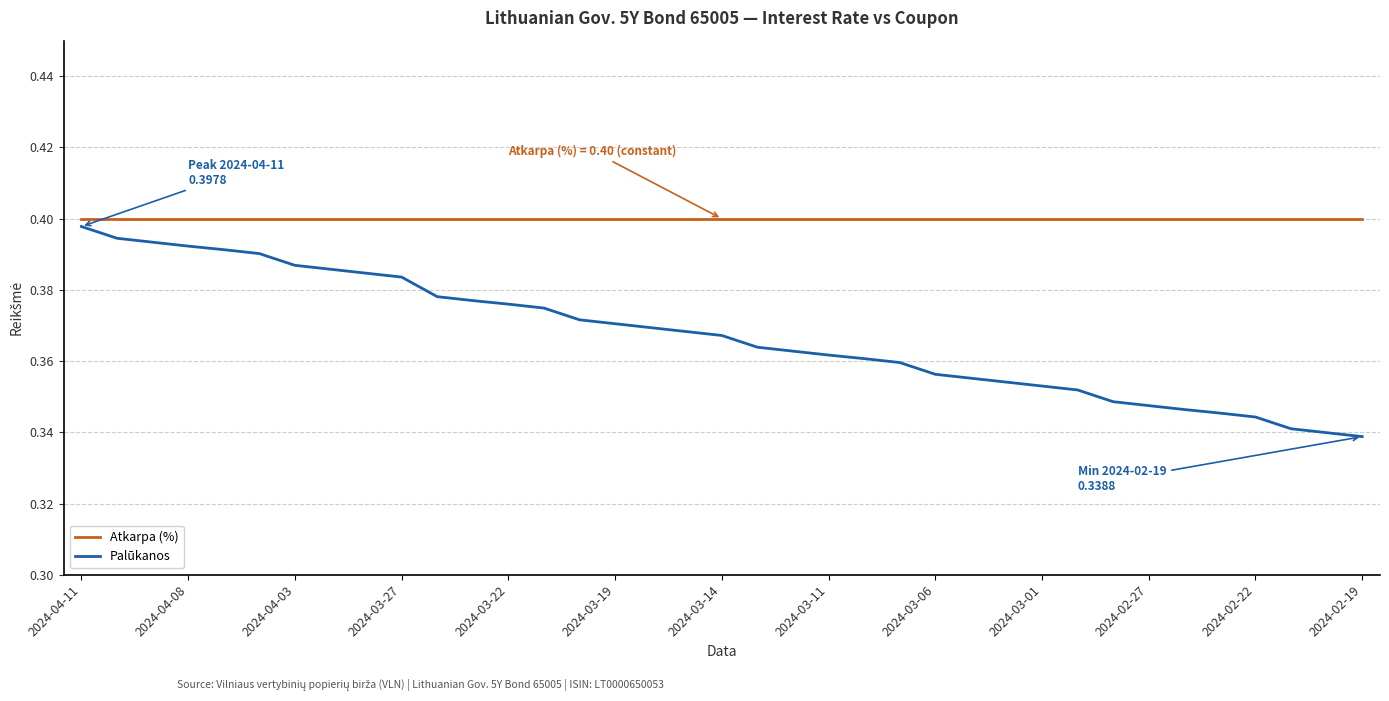

True or false: Palūkanos and Atkarpa (%) cross at least once.

False